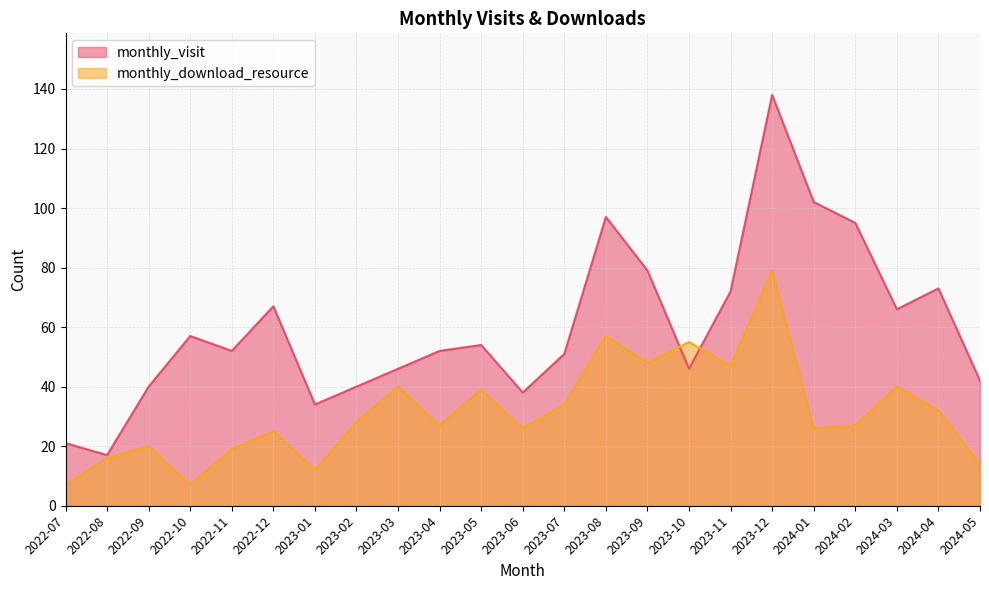

What is the difference between the maximum and minimum values in the monthly_visit series?

121